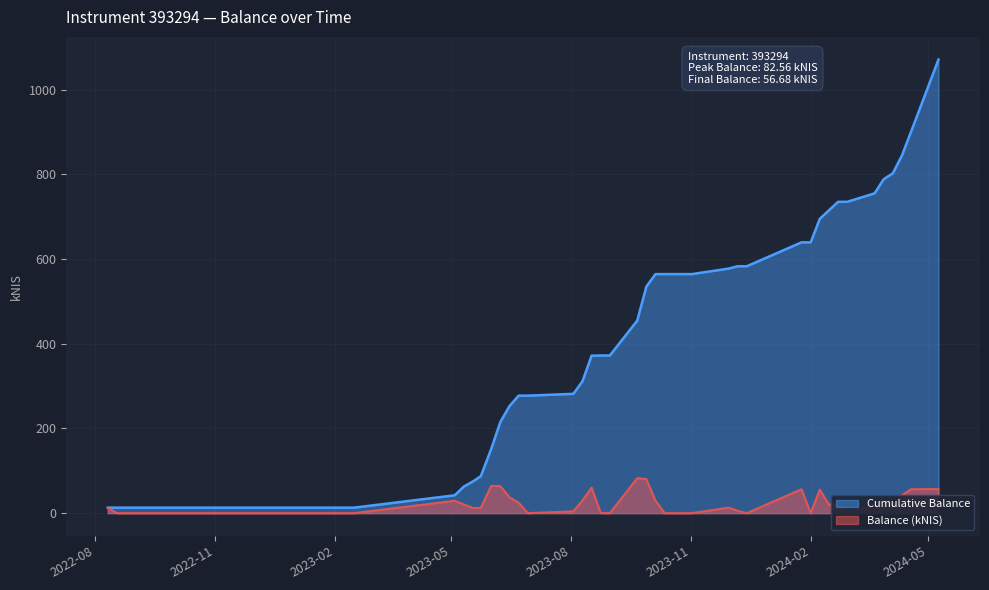

What is the approximate value of Cumulative Balance at 2023-06-01?

151.5